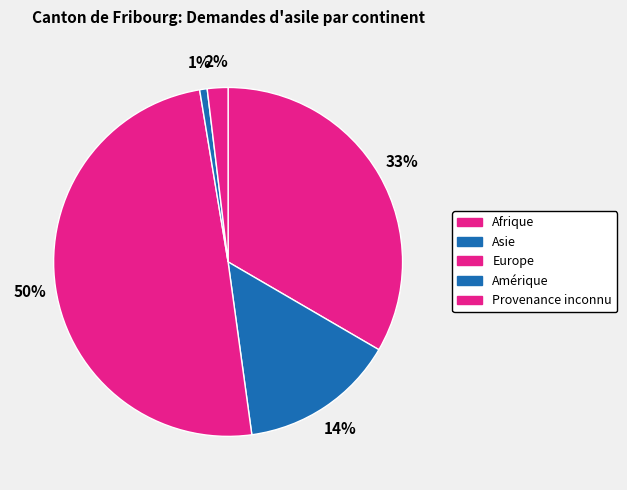

Is Provenance inconnu the majority of the pie?

No